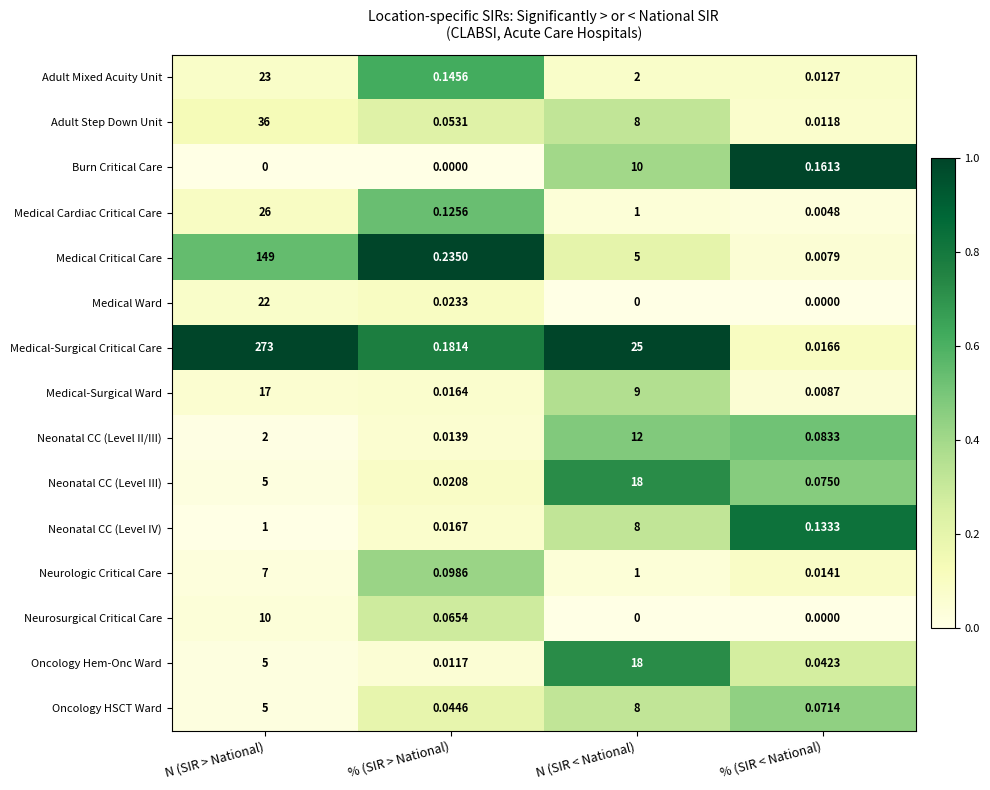

Is the value of Medical Cardiac Critical Care at % (SIR < National) greater than the value of Neonatal CC (Level II/III) at % (SIR > National)?

No